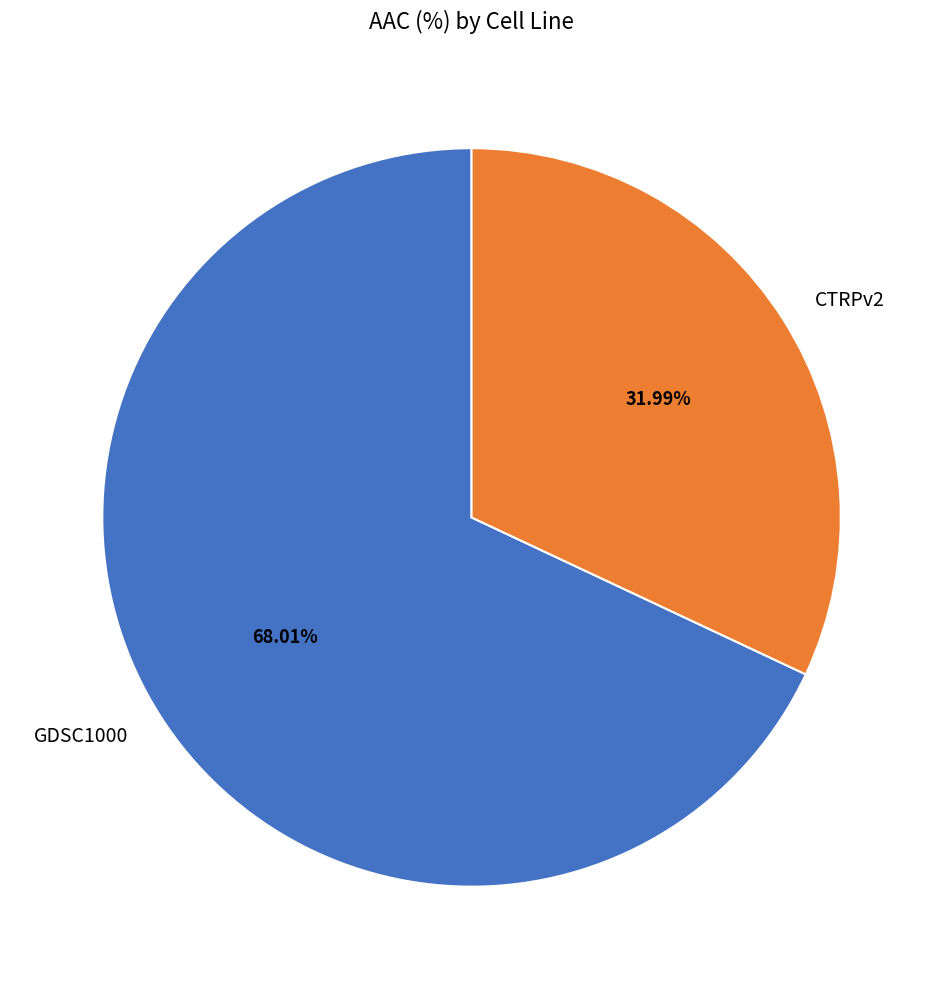

Count the number of slices in the pie.

2